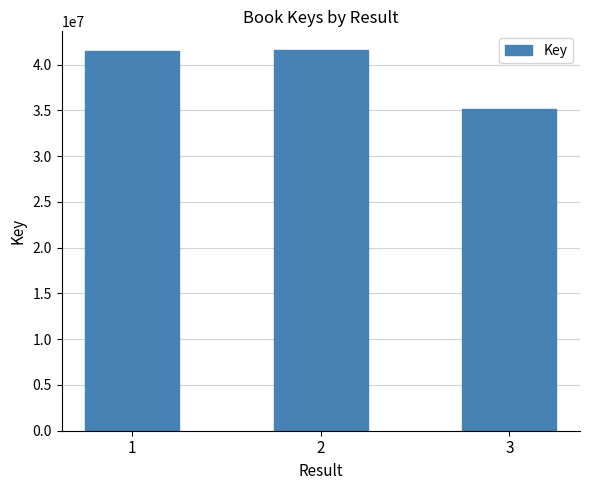

How many series are shown in this chart?

1